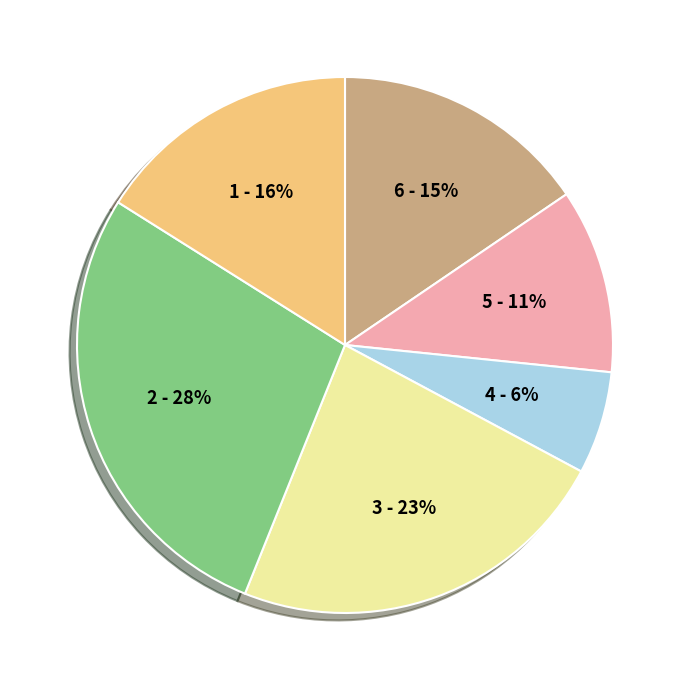

To the nearest percent, what is the average slice percentage?

17%